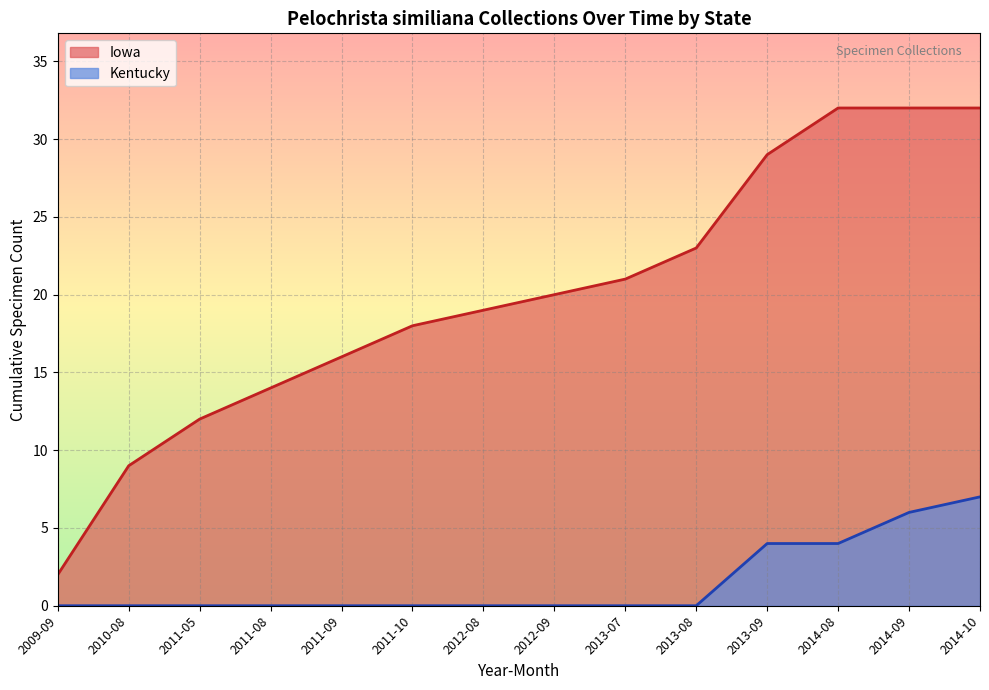

List the series in order of their overall mean, lowest first.

Kentucky, Iowa